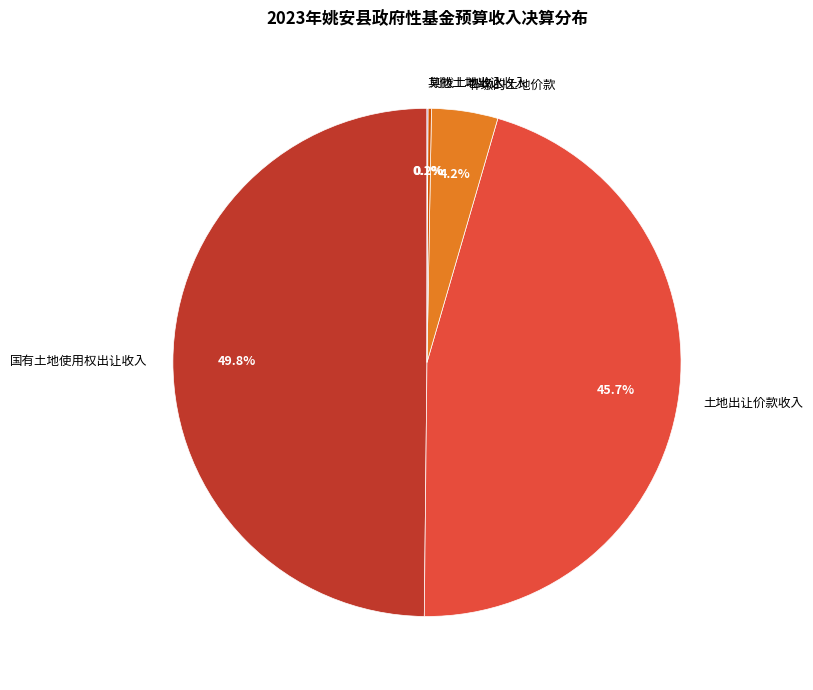

To the nearest percent, what portion does 国有土地使用权出让收入 represent?

50%